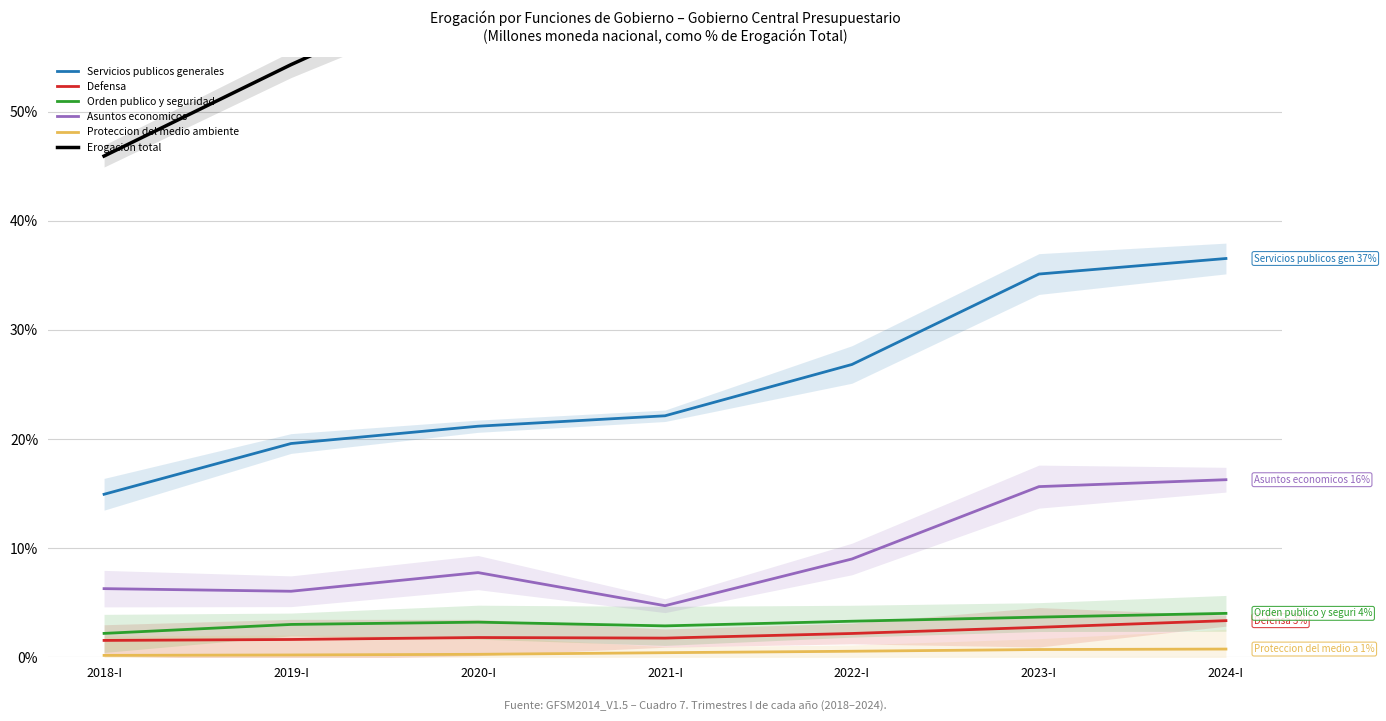

How many interior local peaks does the Erogacion total series have?

1